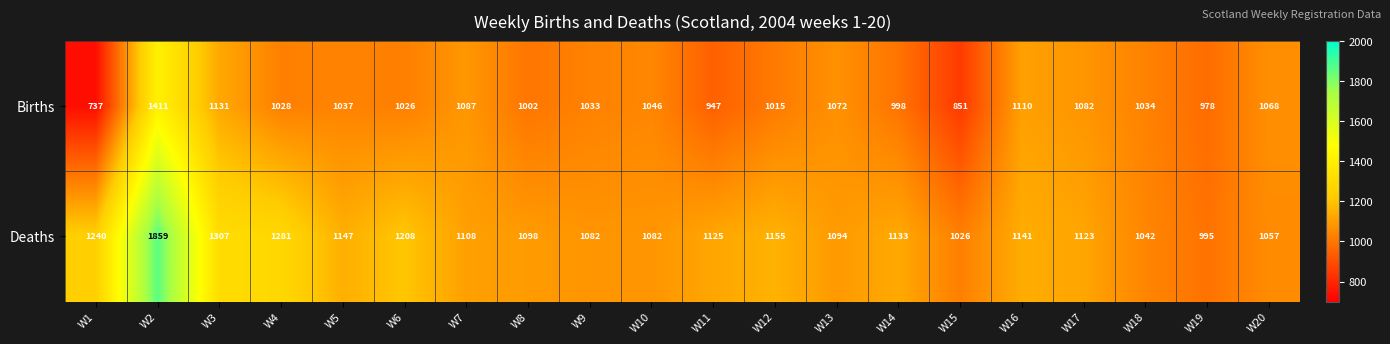

What is the total value across all series at W12?

2170